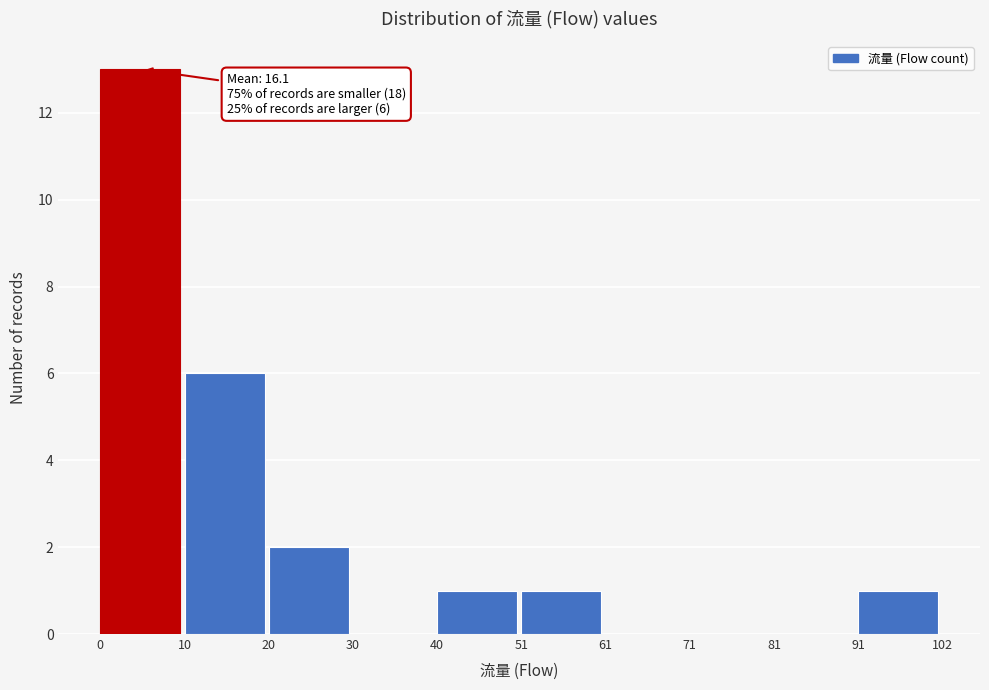

Which range on the x-axis has the tallest bar?

0 to 10